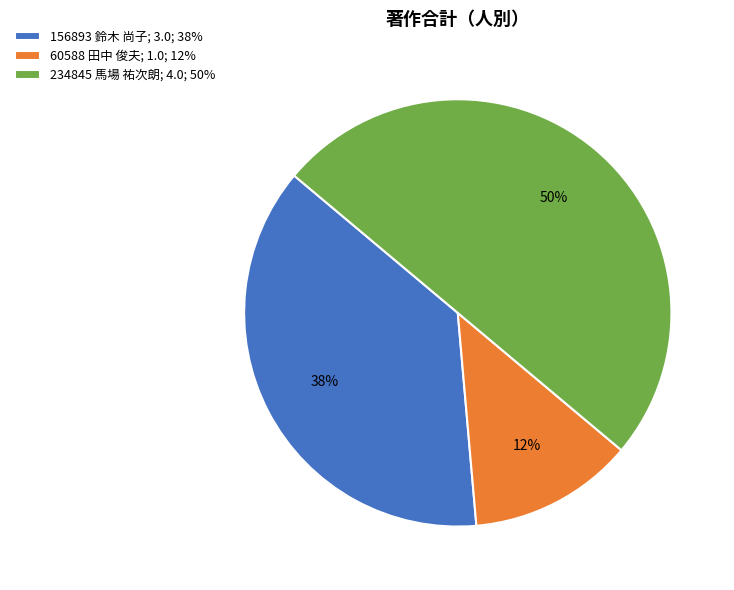

Which slice is the largest?

234845 馬場 祐次朗